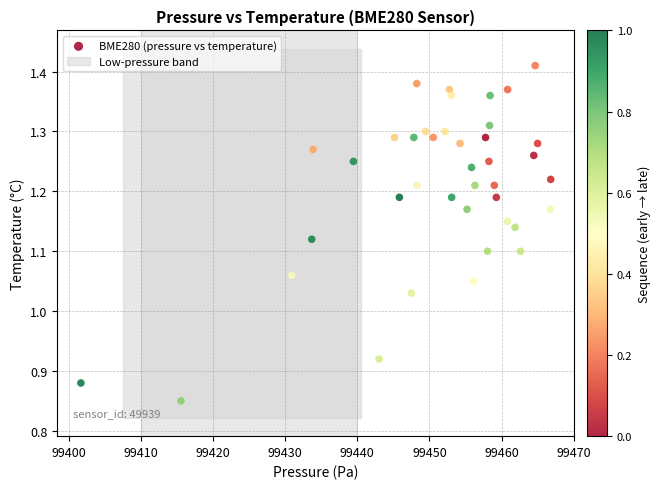

What is the range of Y values (max minus min)?

0.6